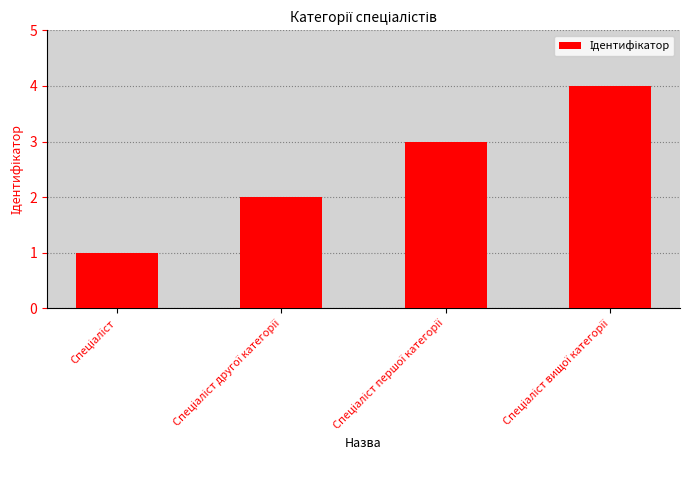

Are the bars grouped side by side (vs. stacked)?

No